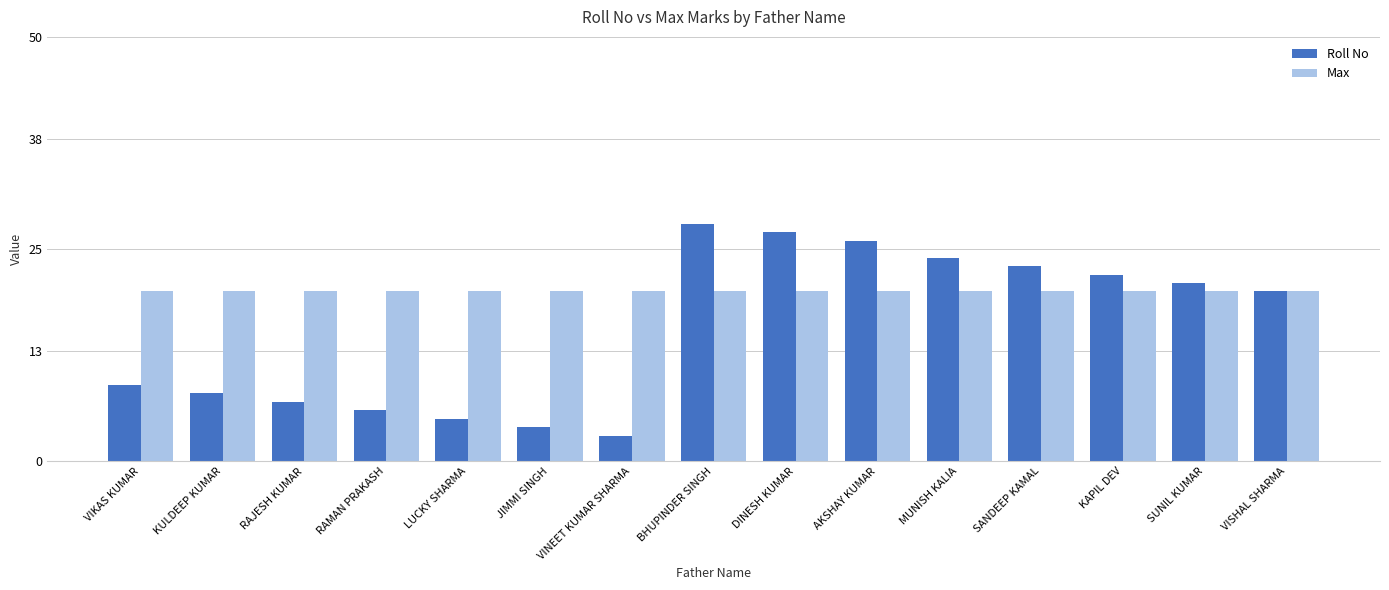

What is the sum of all Max values?

300